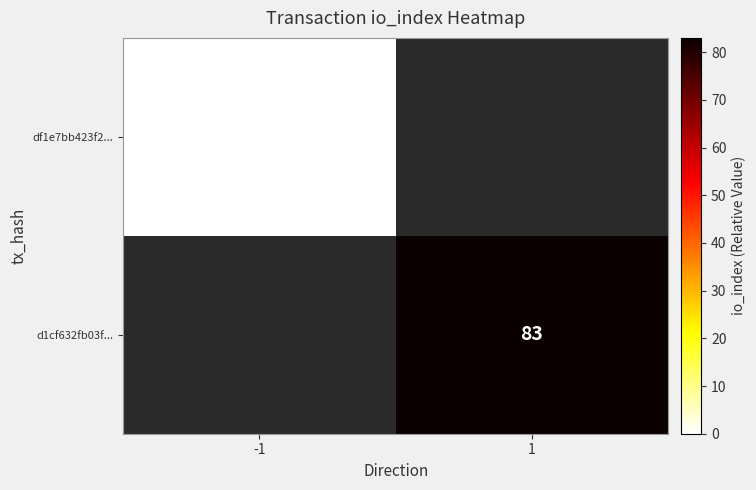

The value of d1cf632fb03f... at 1 is 118. True or false?

False